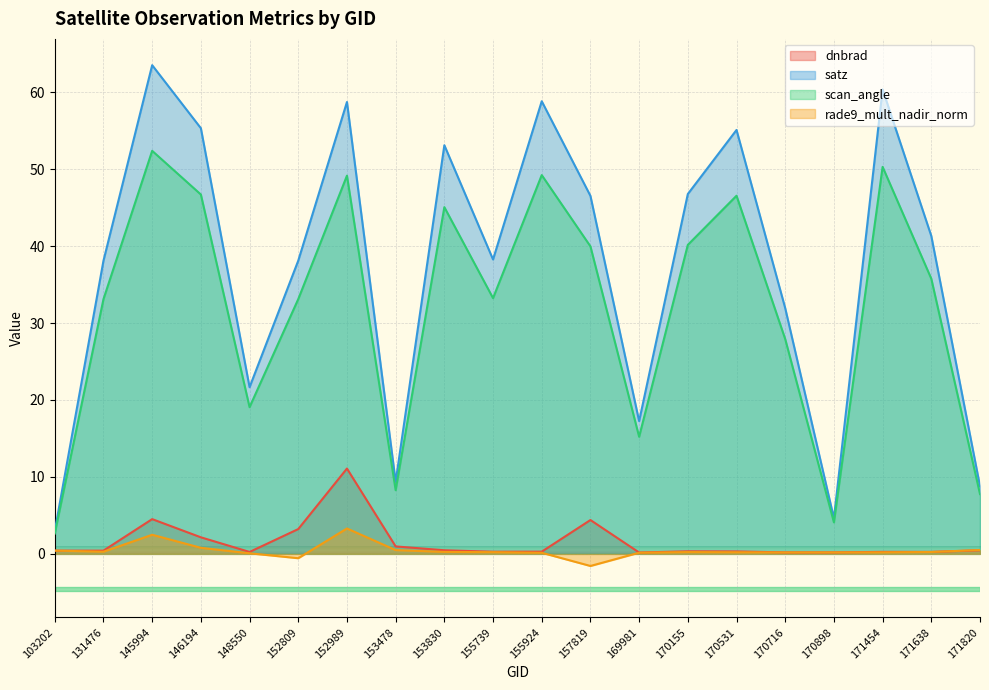

Rank the series at 131476 from highest to lowest value.

satz, scan_angle, dnbrad, rade9_mult_nadir_norm